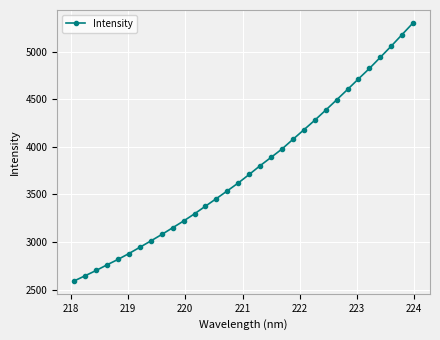

What is the difference between the maximum and second lowest values?

2659.6